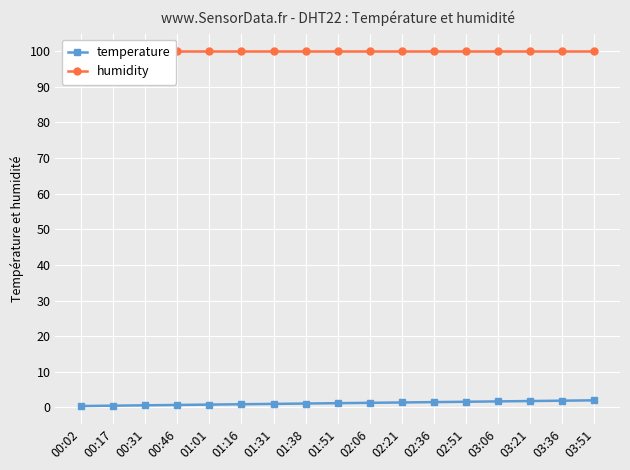

At which category is the sum across all series the highest?

03:51